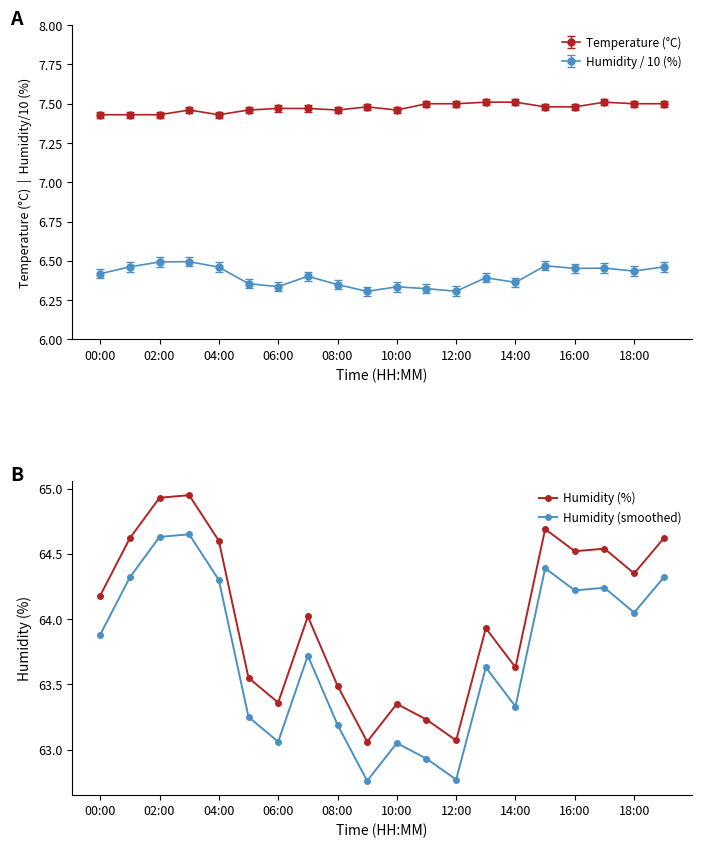

True or false: Temperature (°C) and Humidity / 10 (%) intersect in this chart.

False